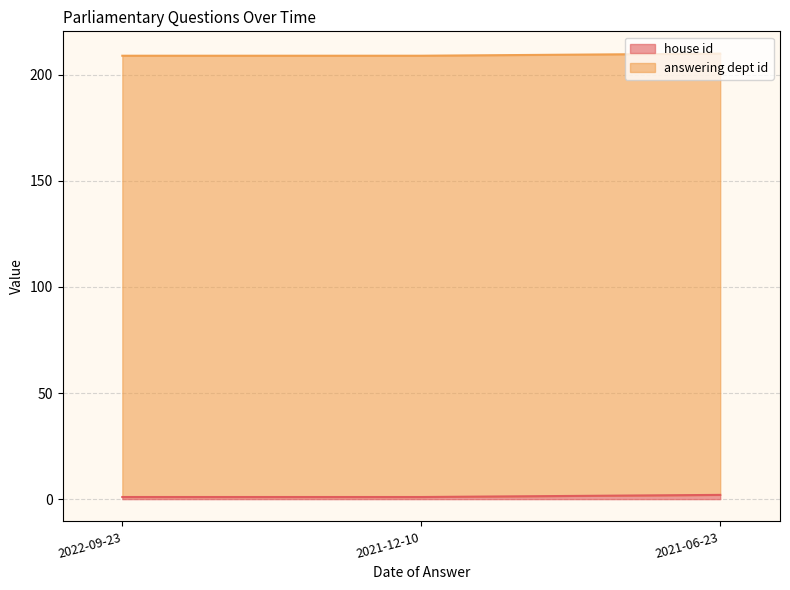

How many data points are above 1?

1